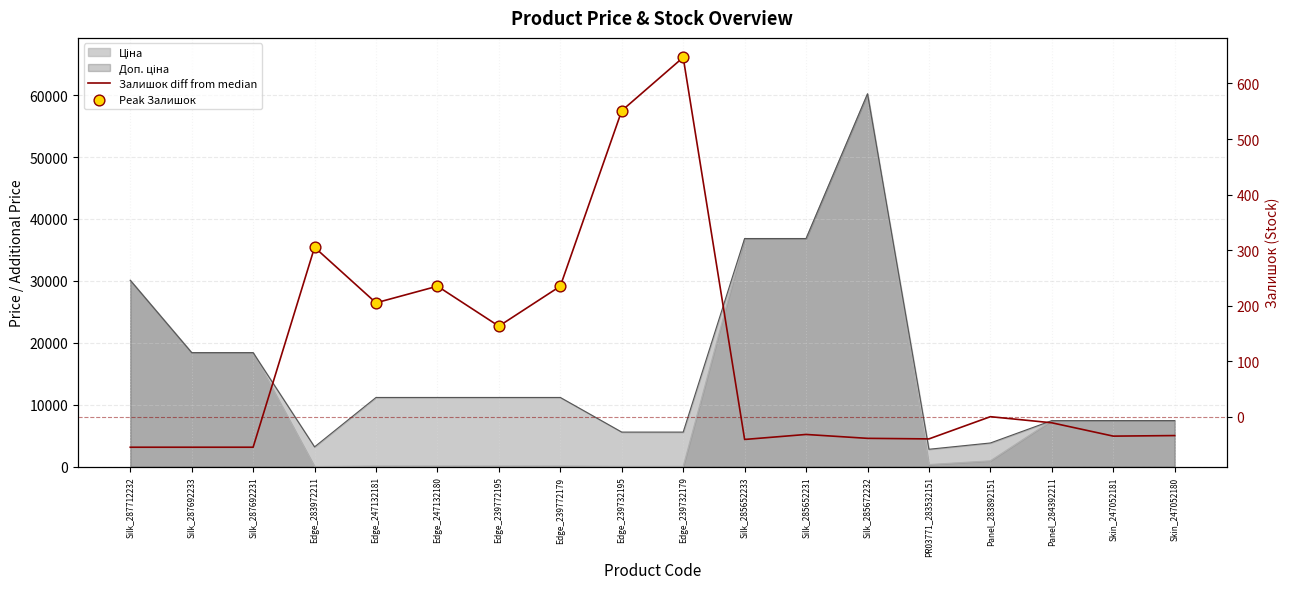

Which series reaches the maximum Y coordinate?

Ціна